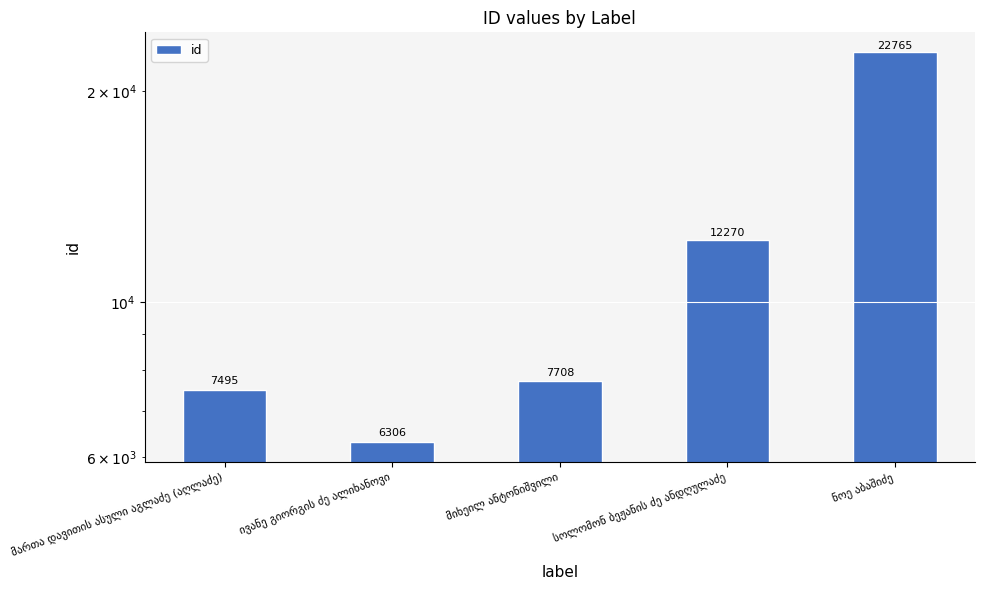

What is the maximum value shown in the chart?

22765